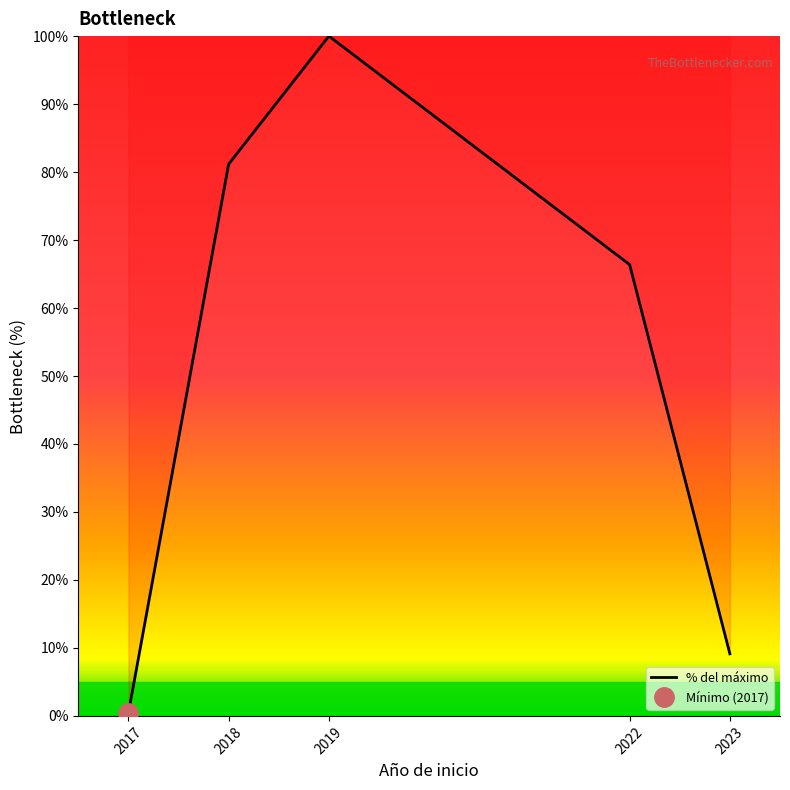

At which category does the data reach its first local peak?

2019